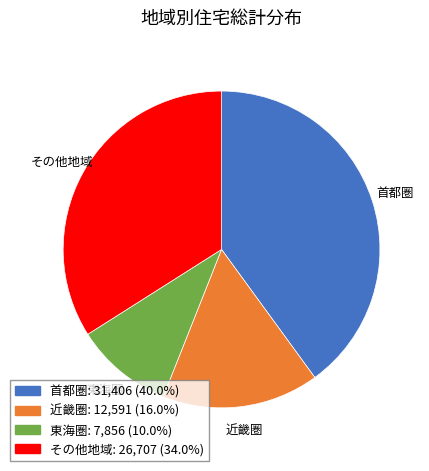

Combined, do 近畿圏: 12,591 (16.0%) and 東海圏: 7,856 (10.0%) account for over 50%?

No